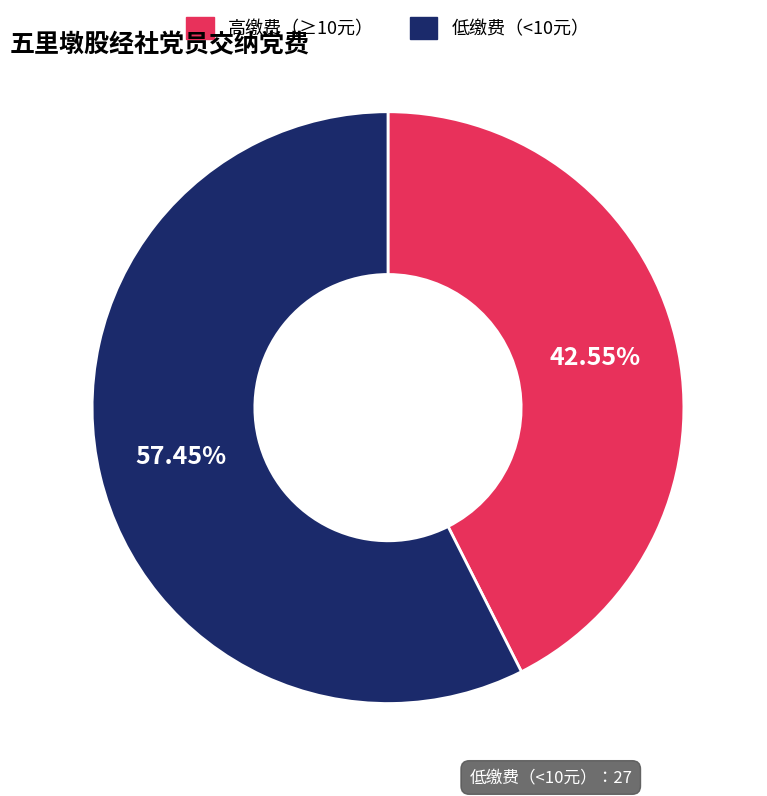

Do 低缴费（<10元） and 高缴费（≥10元） together represent more than half of the pie?

Yes